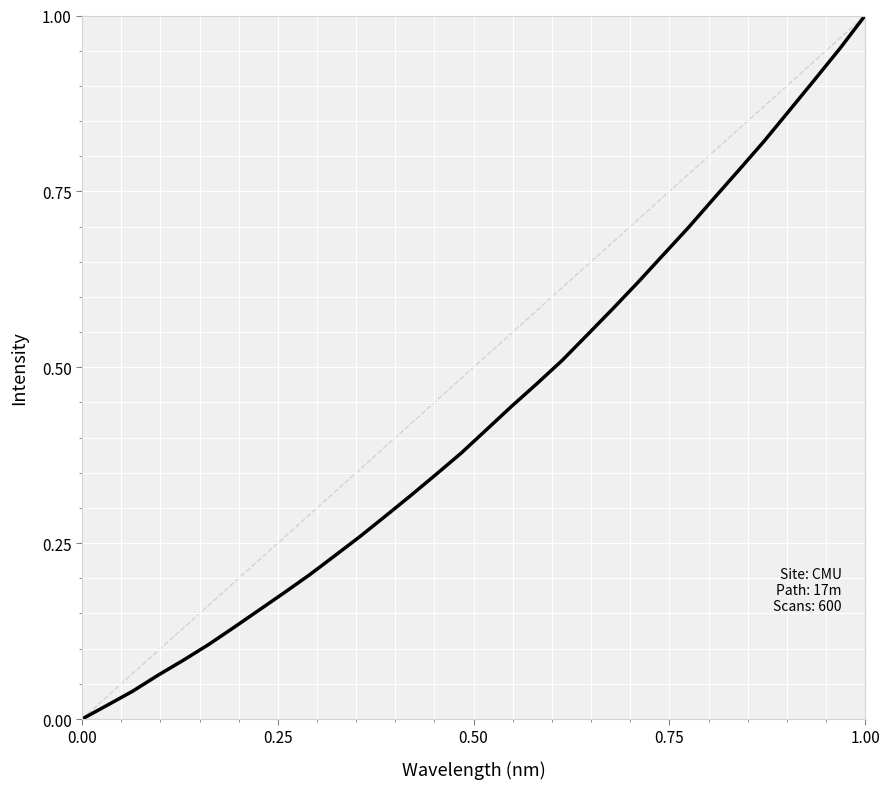

How many lines are shown in the chart?

1